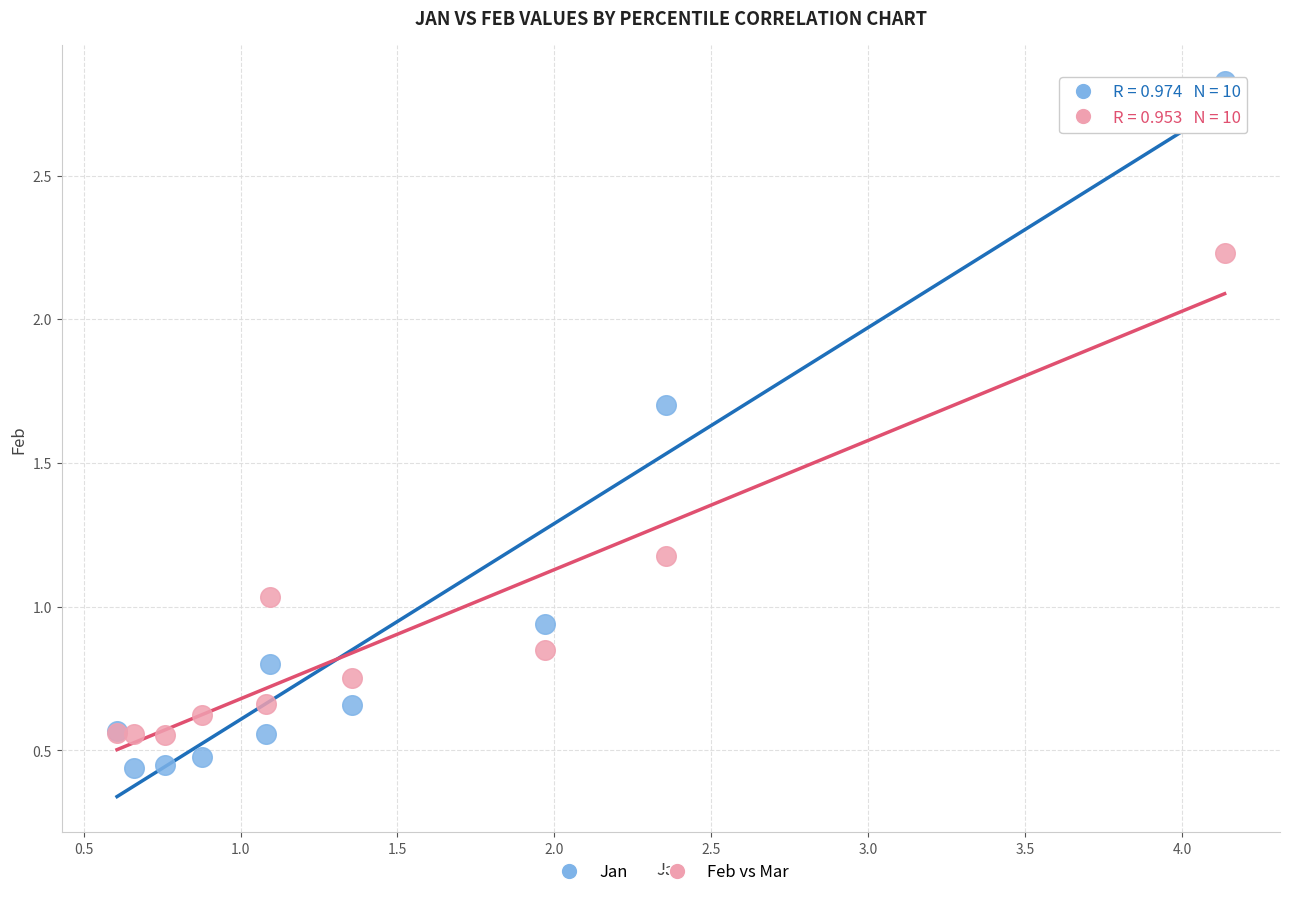

Which series reaches the maximum Y coordinate?

Jan